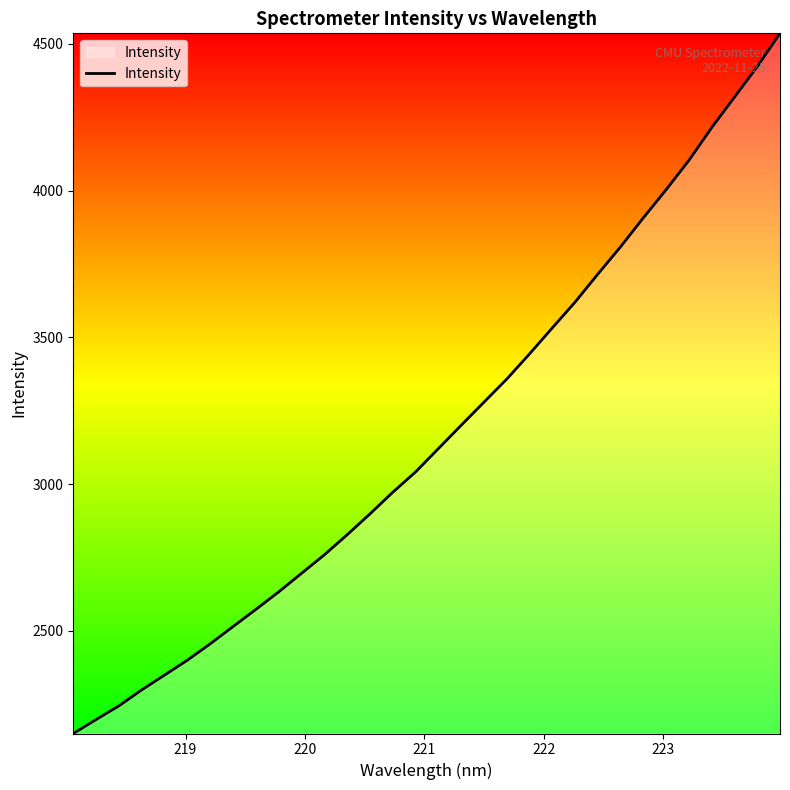

What is the greatest value displayed?

4535.6